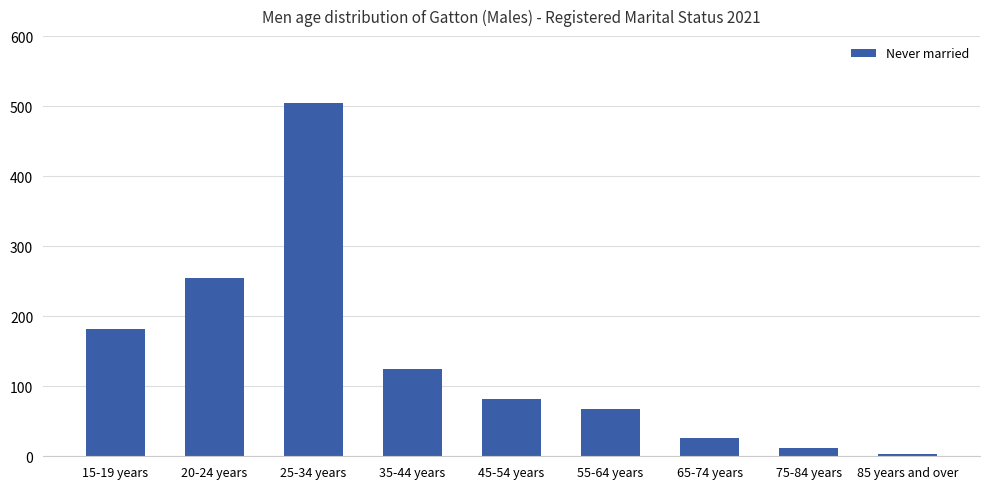

Count the number of categories in the chart.

9